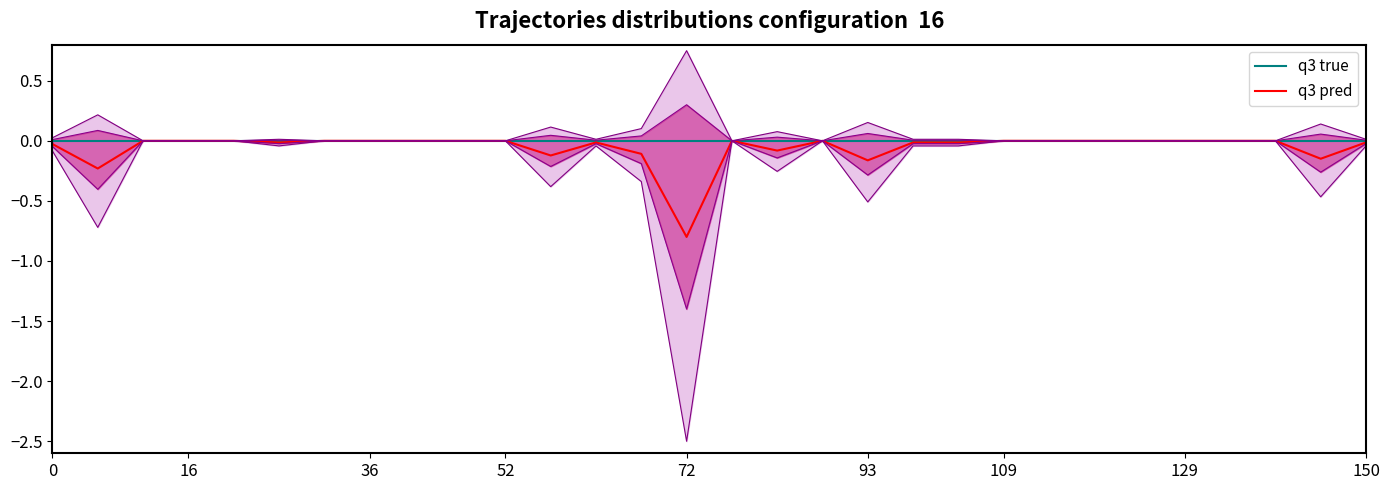

What is the lowest value of the q3 pred series?

-0.8